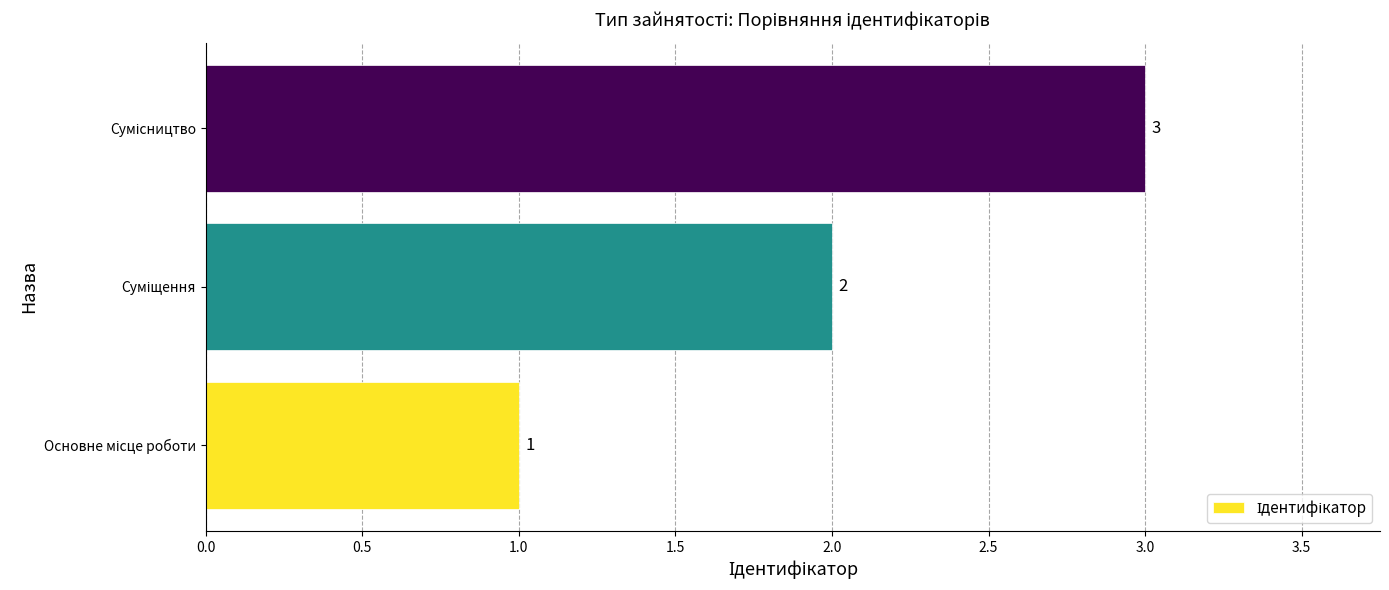

How many values are between 1 and 3?

3